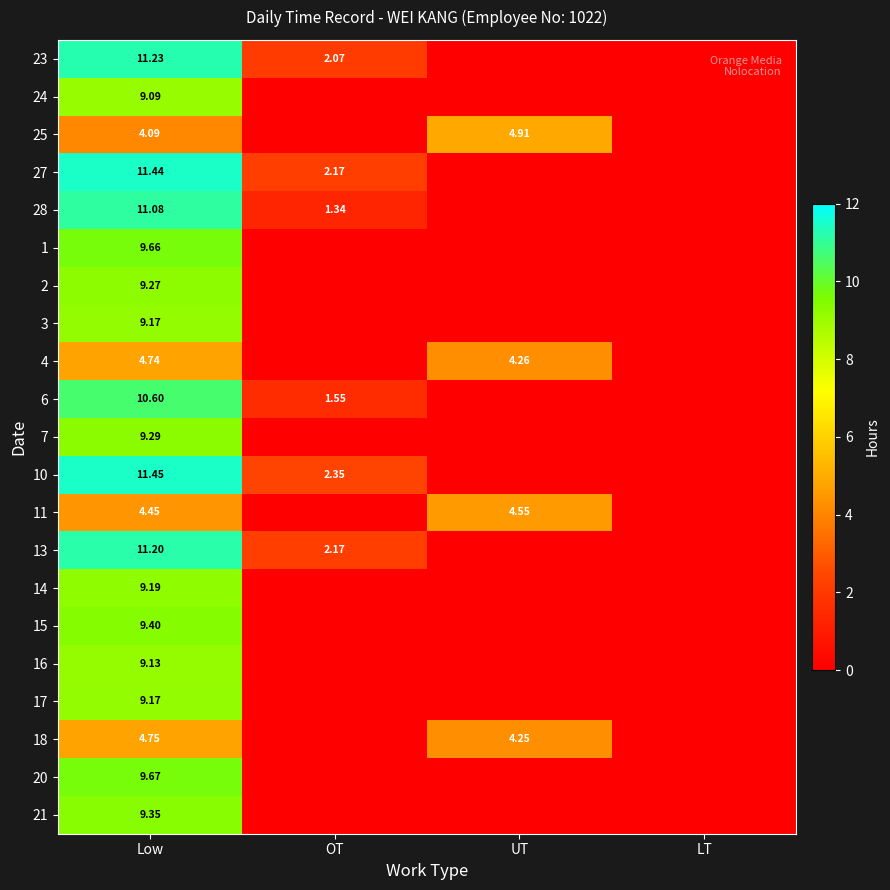

At which label does 2 reach its peak?

Low